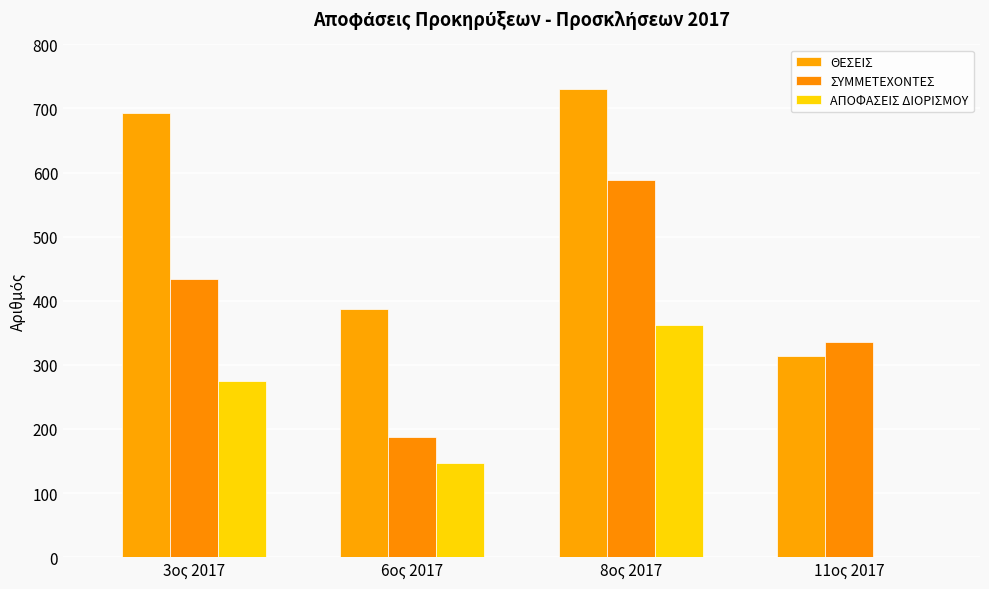

Which series changed the most between 6ος 2017 and 8ος 2017?

ΣΥΜΜΕΤΕΧΟΝΤΕΣ